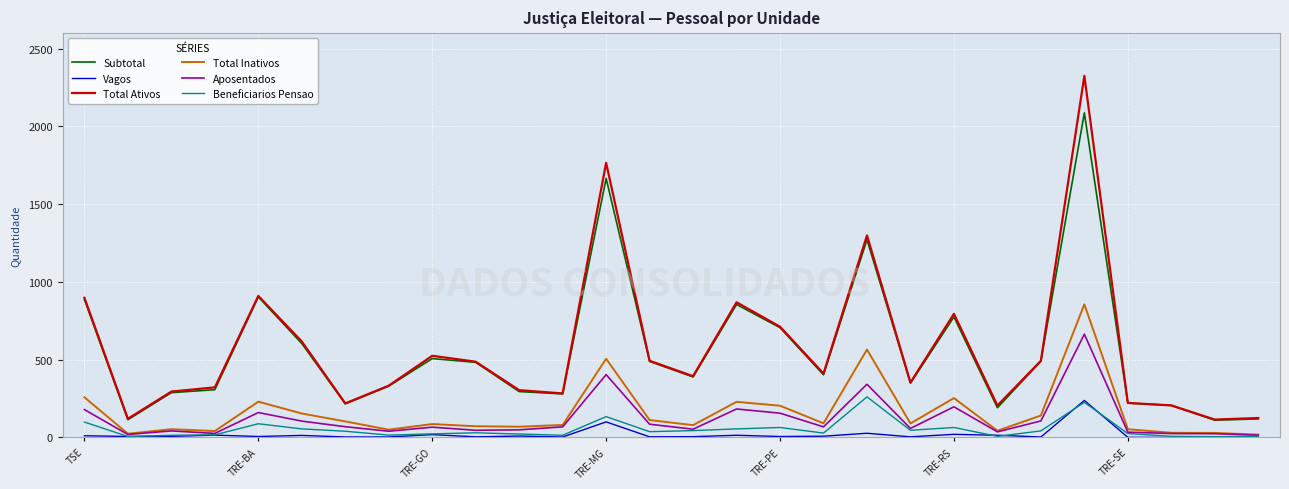

Which series has the widest spread of values?

Total Ativos